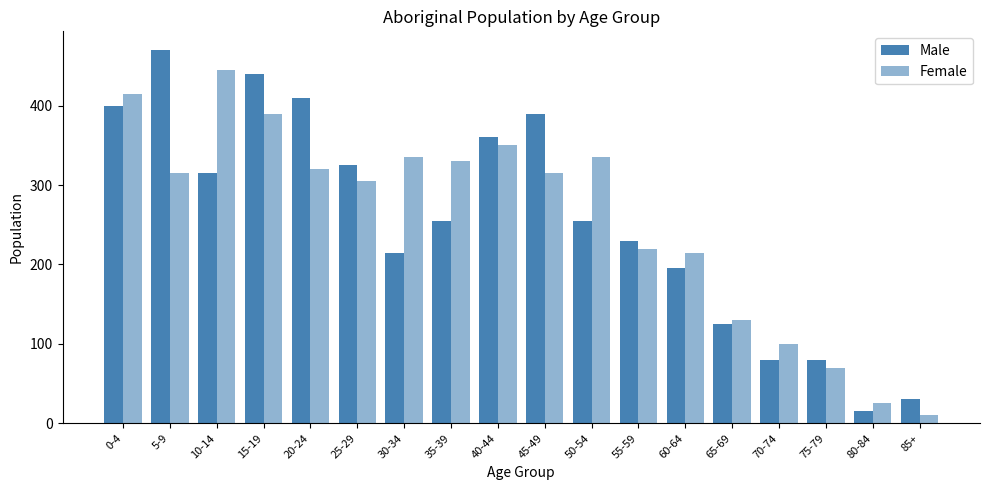

What is the average value of the Male series?

255